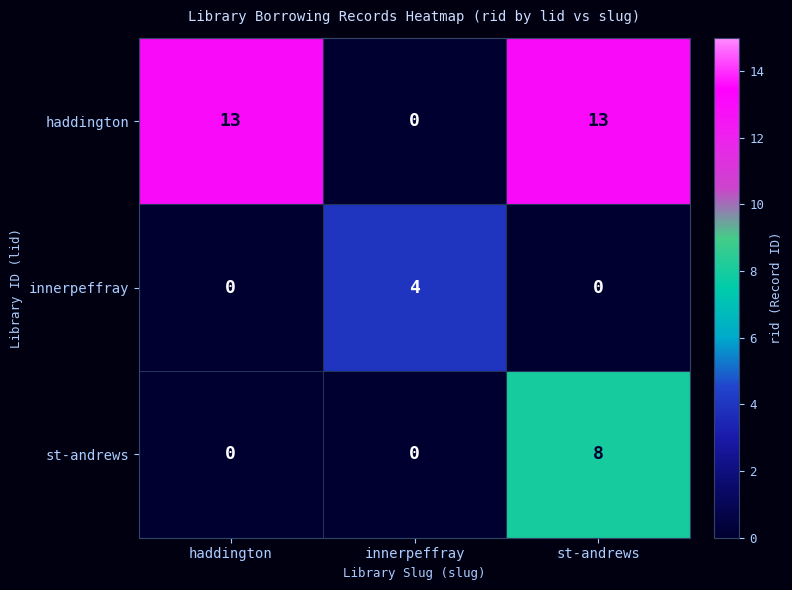

Rank the series by their average value, from lowest to highest.

innerpeffray, st-andrews, haddington